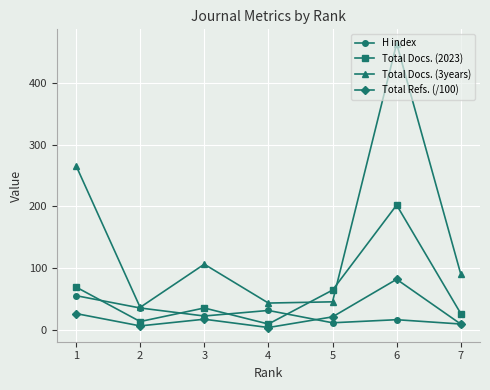

The value of Total Docs. (2023) at 6 is 202.0. True or false?

True